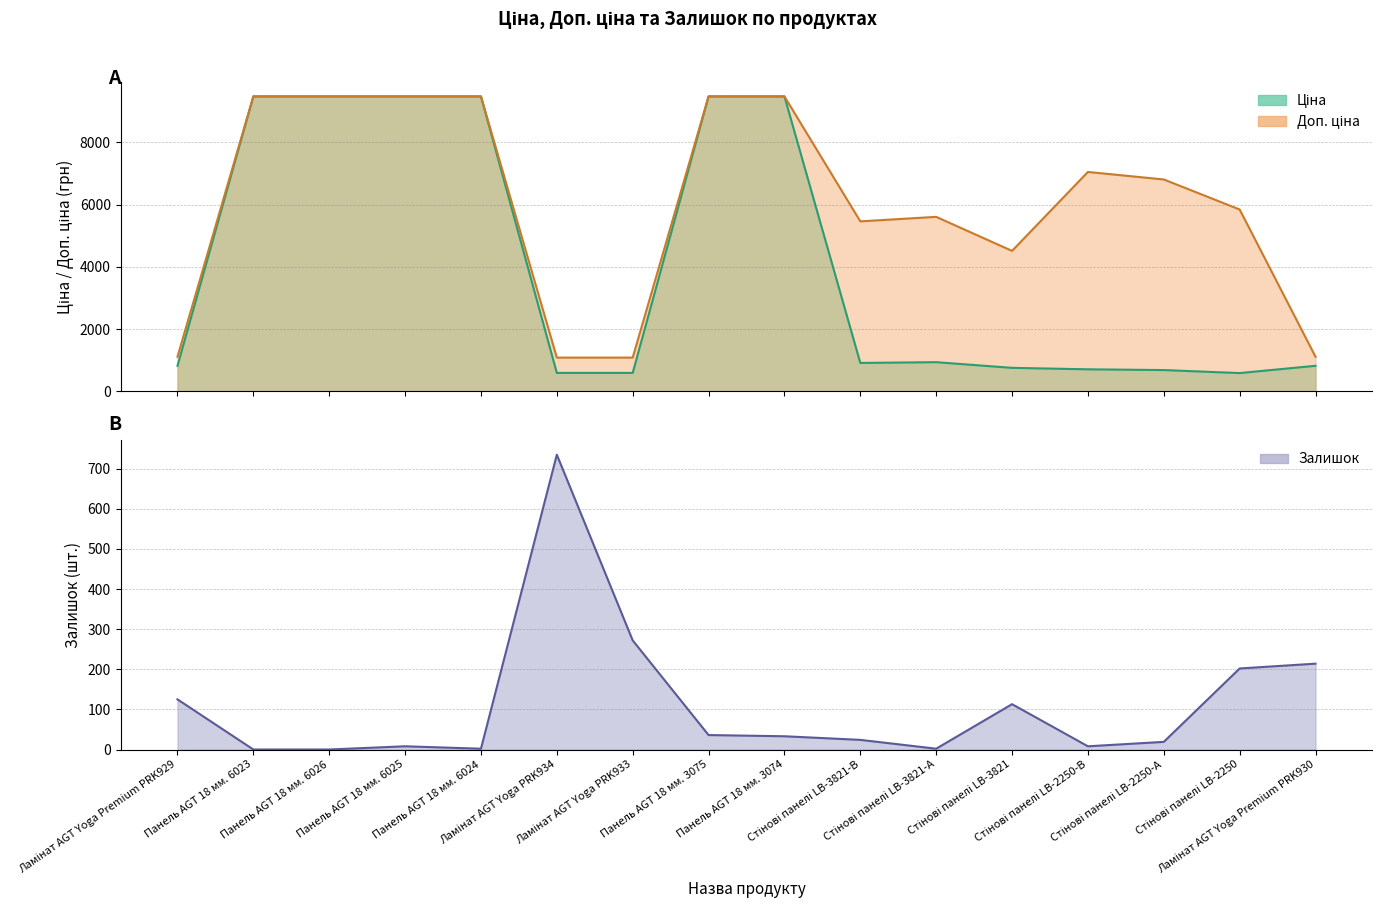

How many interior local valleys does the Доп. ціна series have?

2